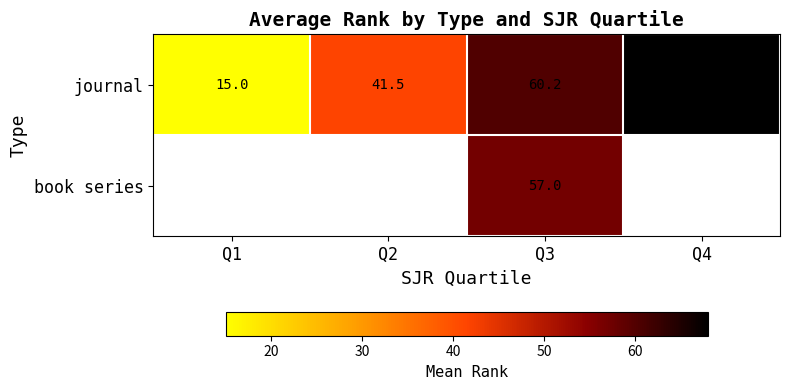

What is the difference between the maximum and minimum values in the journal series?

53.0